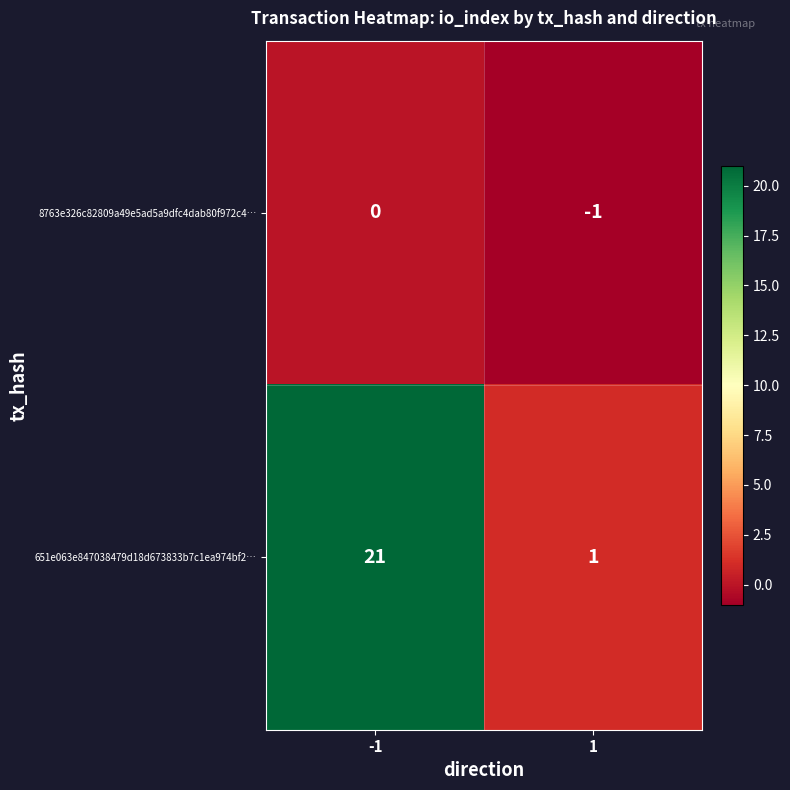

What is the difference between the 651e063e847038479d18d673833b7c1ea974bf2… values at -1 and 1?

20